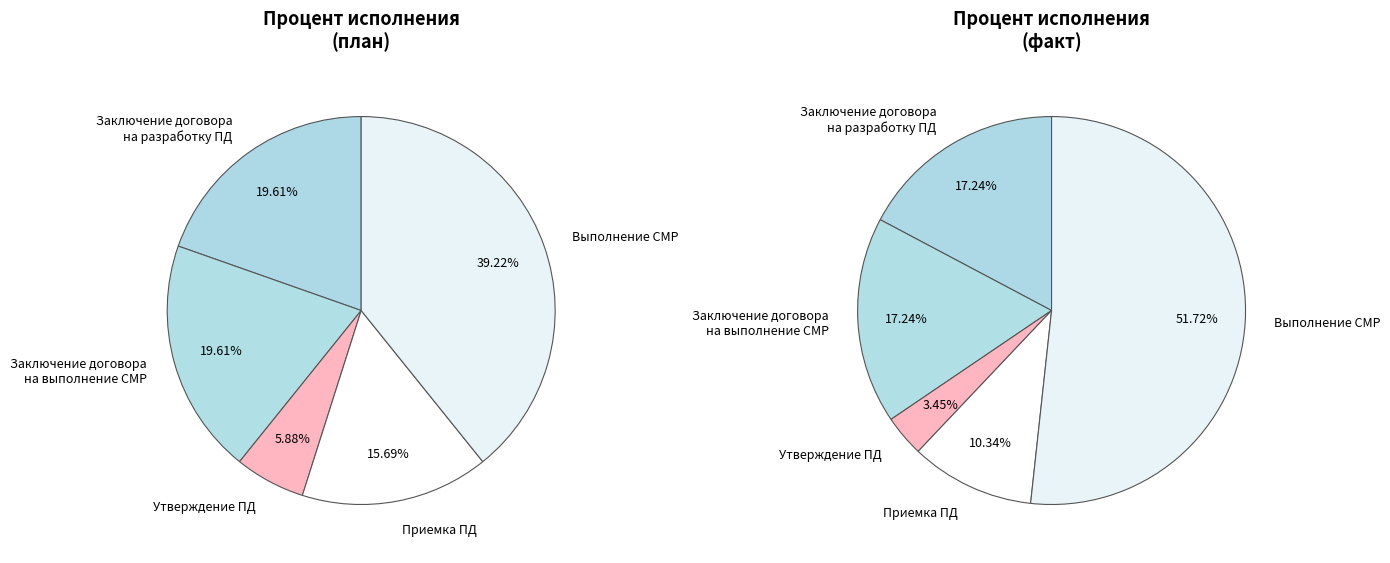

Do Предпроектный и проектный этап and Выполнение строительно-монтажных и пусконаладочных работ together represent more than half of the pie?

No